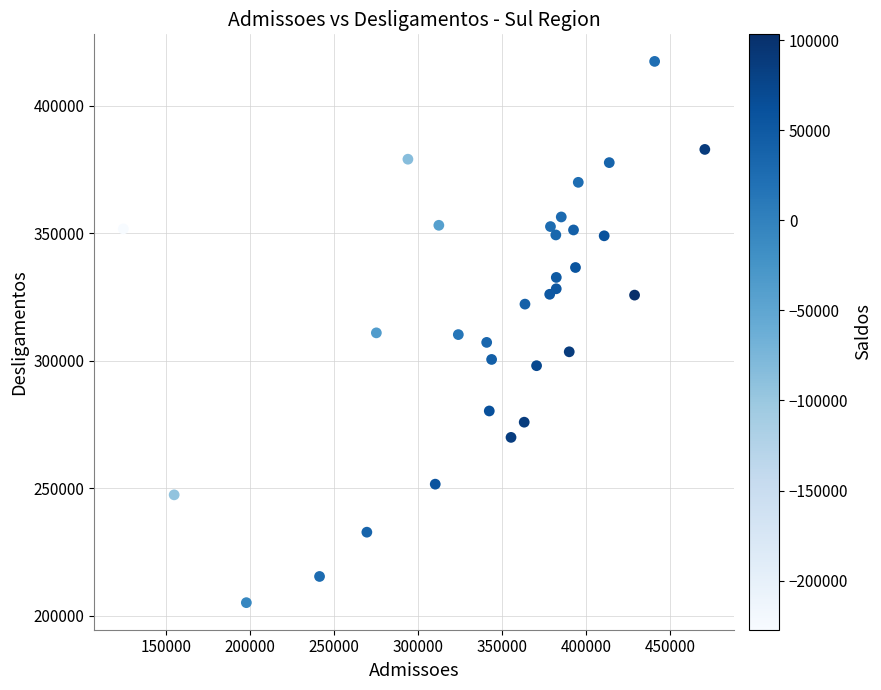

What is the range of X values (max minus min)?

346308